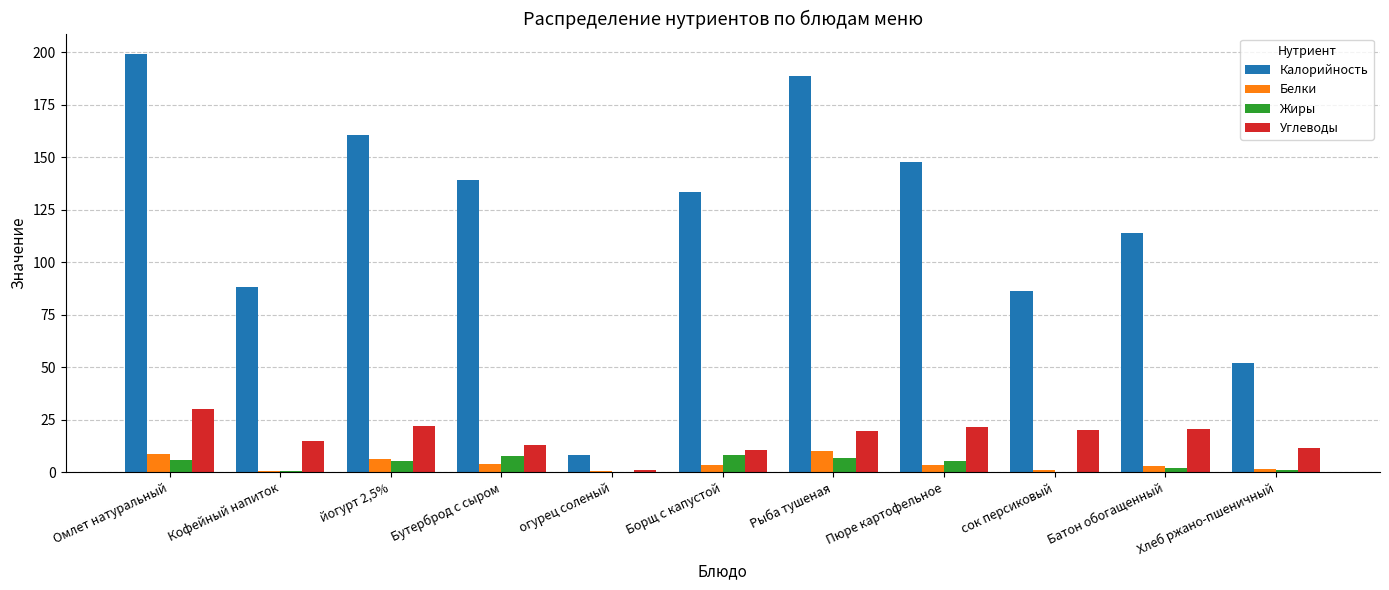

Where does the Белки series first go above 3?

Омлет натуральный